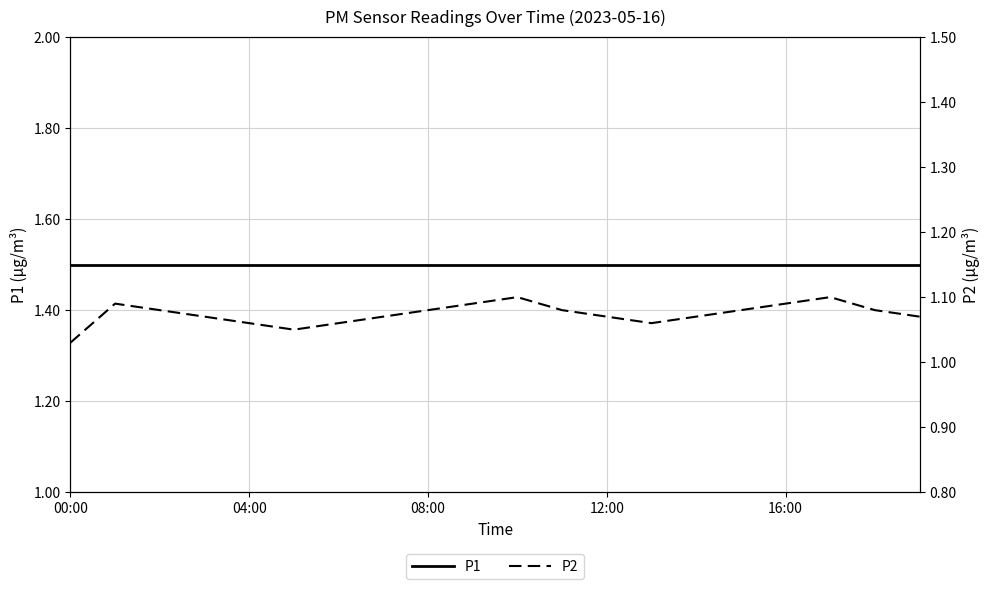

What are all the series names shown in the legend?

P1, P2